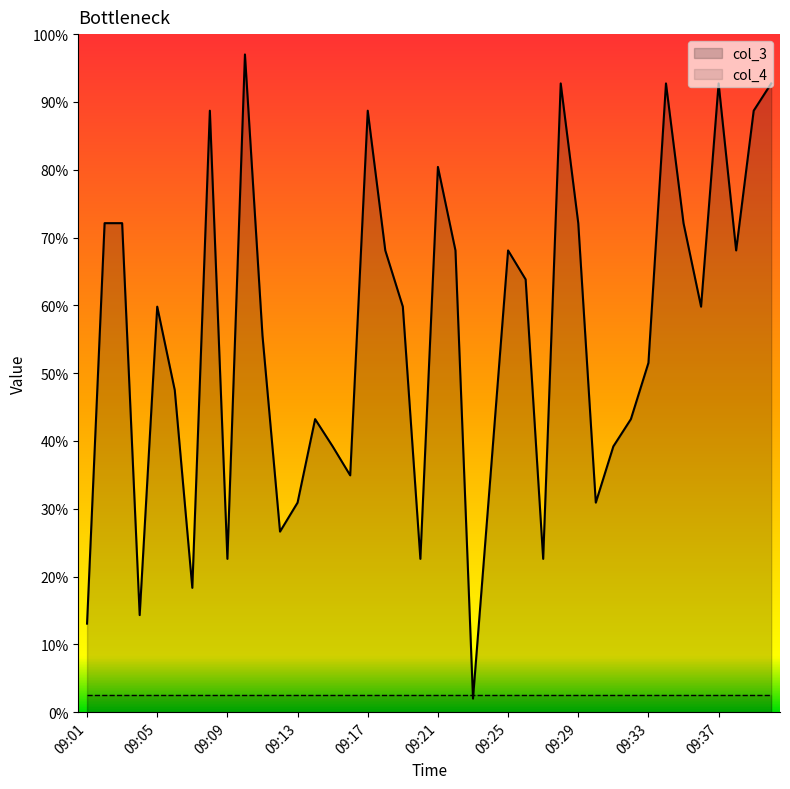

Reading left to right, what are all the values shown in this chart?

09:01=13.1	09:02=72.1	09:03=72.1	09:04=14.3	09:05=59.8	09:06=47.5	09:07=18.3	09:08=88.7	09:09=22.6	09:10=97.0	09:11=55.5	09:12=26.6	09:13=30.9	09:14=43.2	09:15=39.2	09:16=34.9	09:17=88.7	09:18=68.1	09:19=59.8	09:20=22.6	09:21=80.4	09:22=68.1	09:23=2.0	09:24=34.9	09:25=68.1	09:26=63.8	09:27=22.6	09:28=92.7	09:29=72.1	09:30=30.9	09:31=39.2	09:32=43.2	09:33=51.5	09:34=92.7	09:35=72.1	09:36=59.8	09:37=92.7	09:38=68.1	09:39=88.7	09:40=92.7